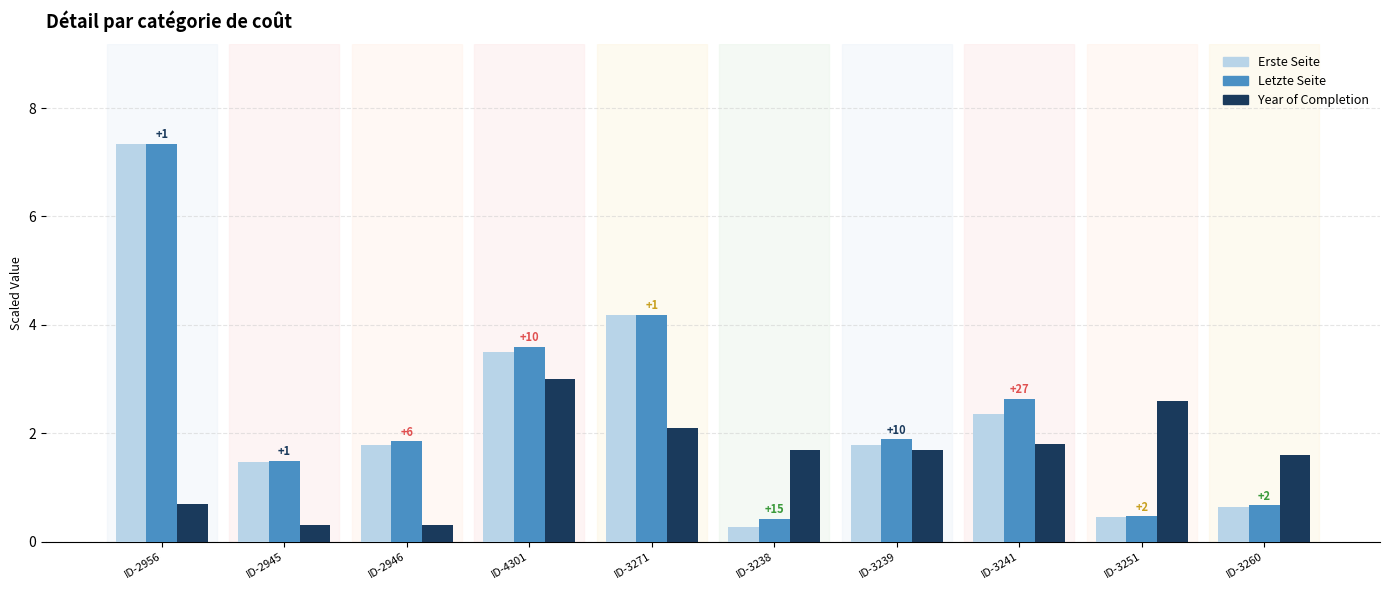

Where does the Erste Seite series first go above 1?

ID-2956